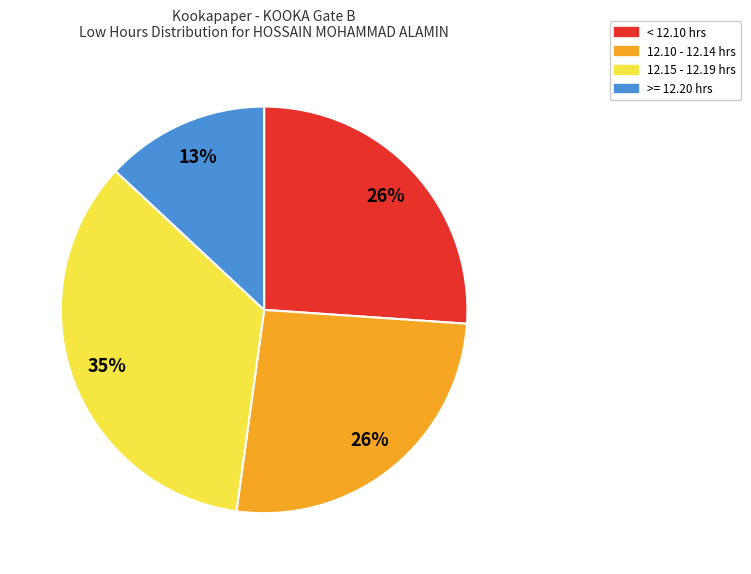

Is there a majority slice in this chart?

No